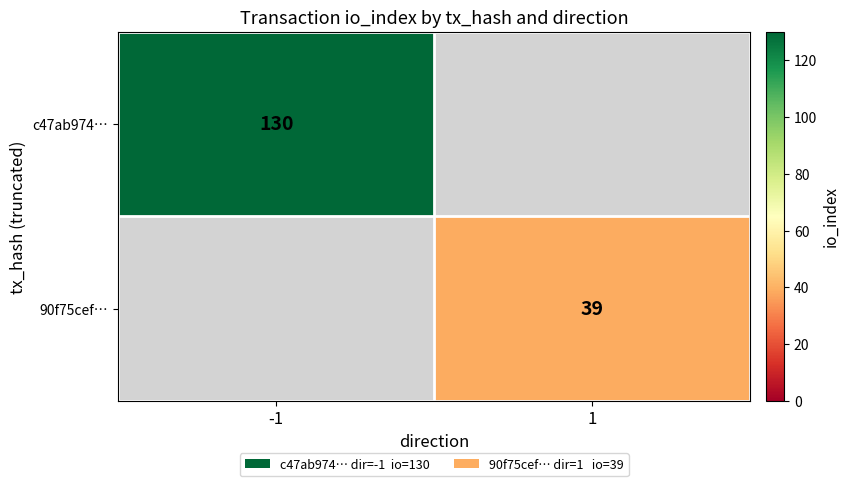

The 90f75cef… series shows 68 at 1. True or false?

False